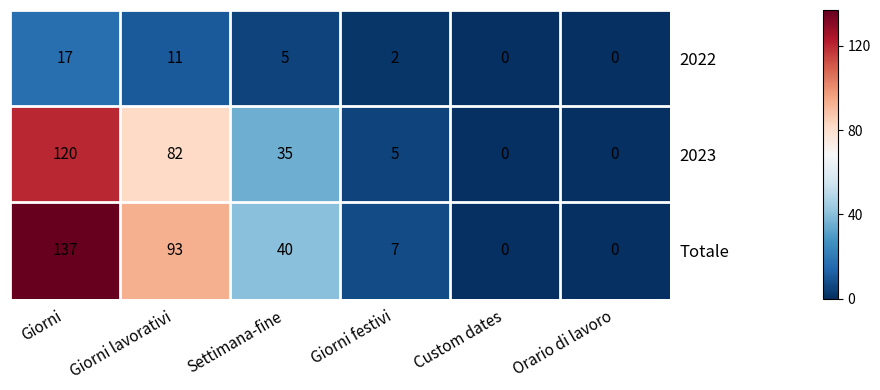

Which series has the largest total across all categories?

Totale